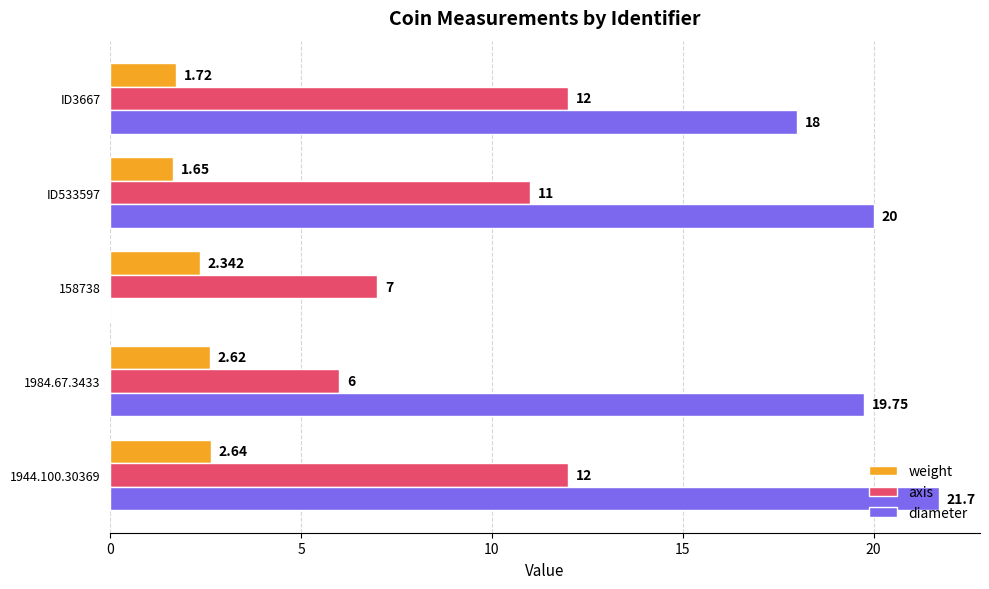

Which series has the largest total across all categories?

diameter